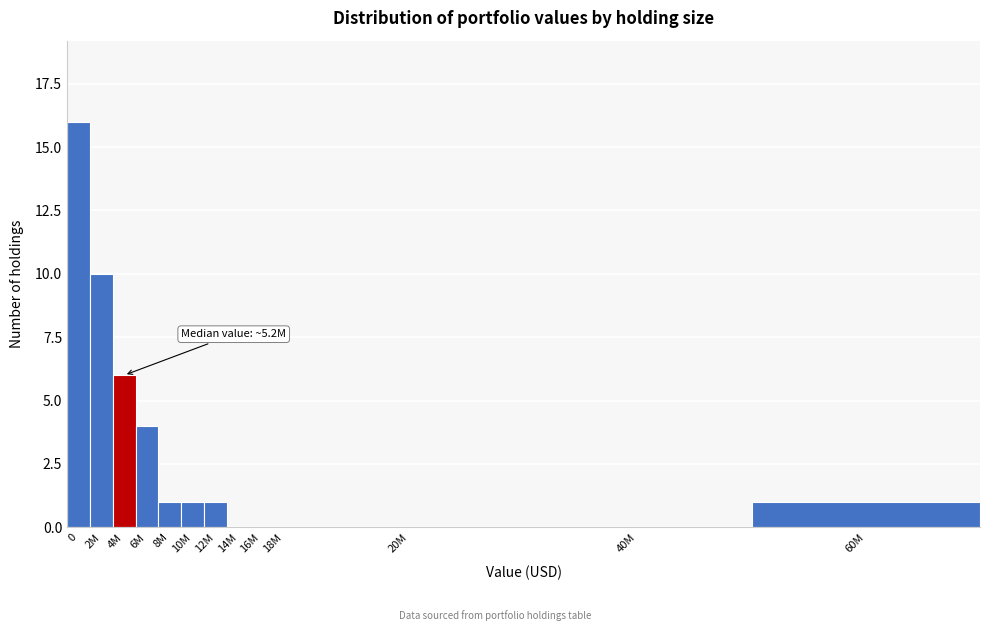

Reading left to right, transcribe all the data shown in this chart.

0=16	2M=10	4M=6	6M=4	8M=1	10M=1	12M=1	14M=0	16M=0	18M=0	20M=0	40M=0	60M=1